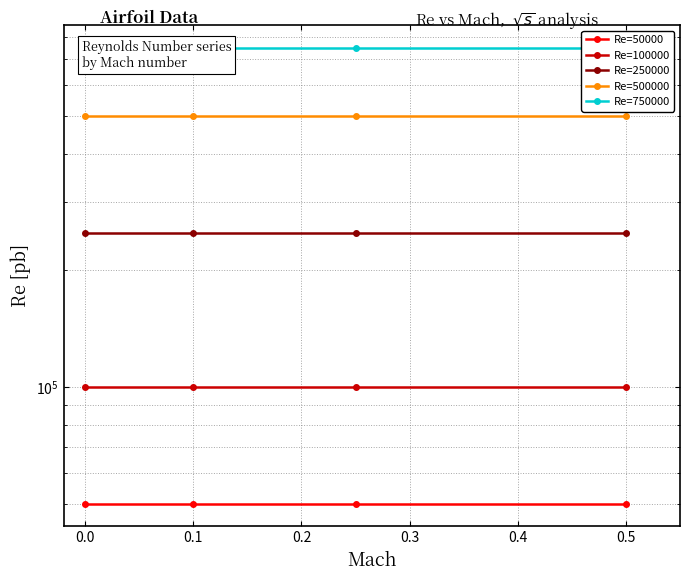

Reading left to right, extract all data points from this chart.

Re=50000: 50000	50000	50000	50000
Re=100000: 100000	100000	100000	100000
Re=250000: 250000	250000	250000	250000
Re=500000: 500000	500000	500000	500000
Re=750000: 750000	750000	750000	750000